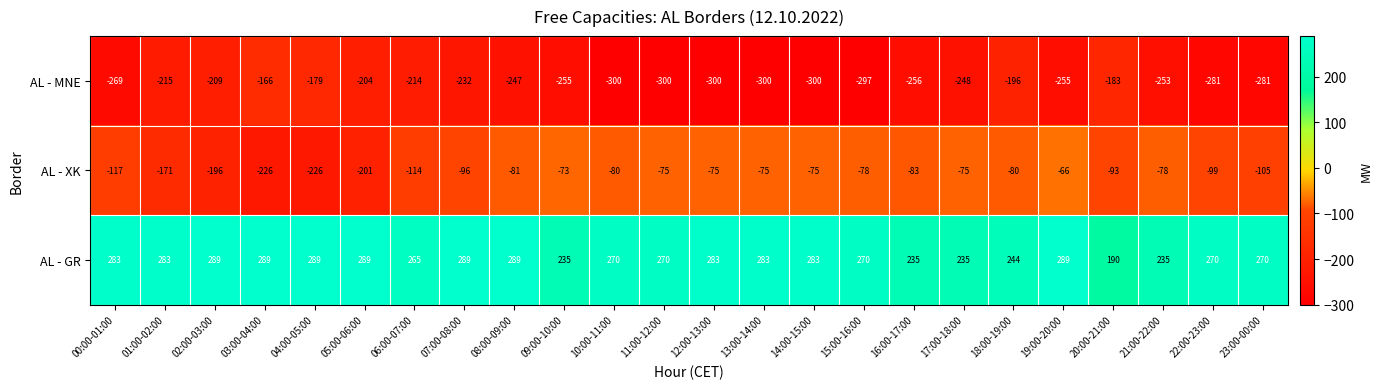

What is the difference between the maximum and minimum values in the AL - XK series?

160